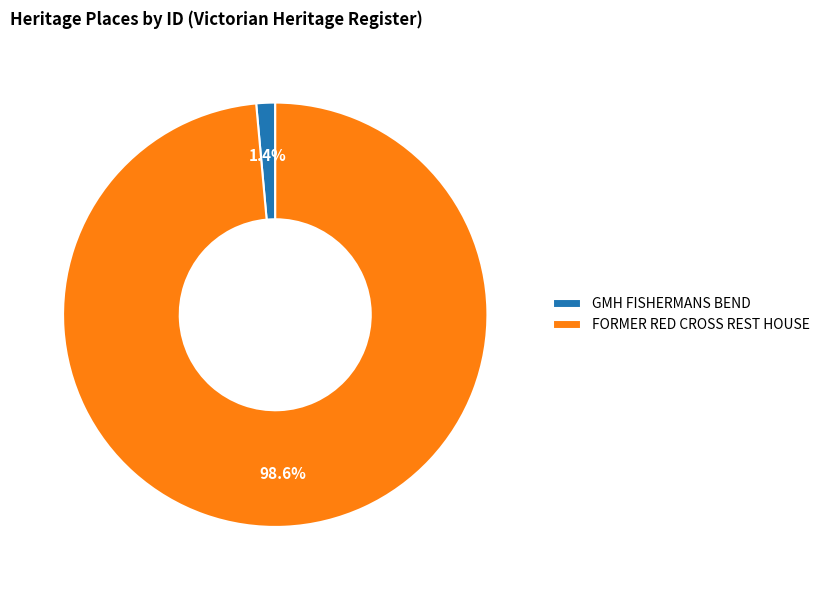

Combined, what portion of the pie is GMH FISHERMANS BEND and FORMER RED CROSS REST HOUSE?

100.0%